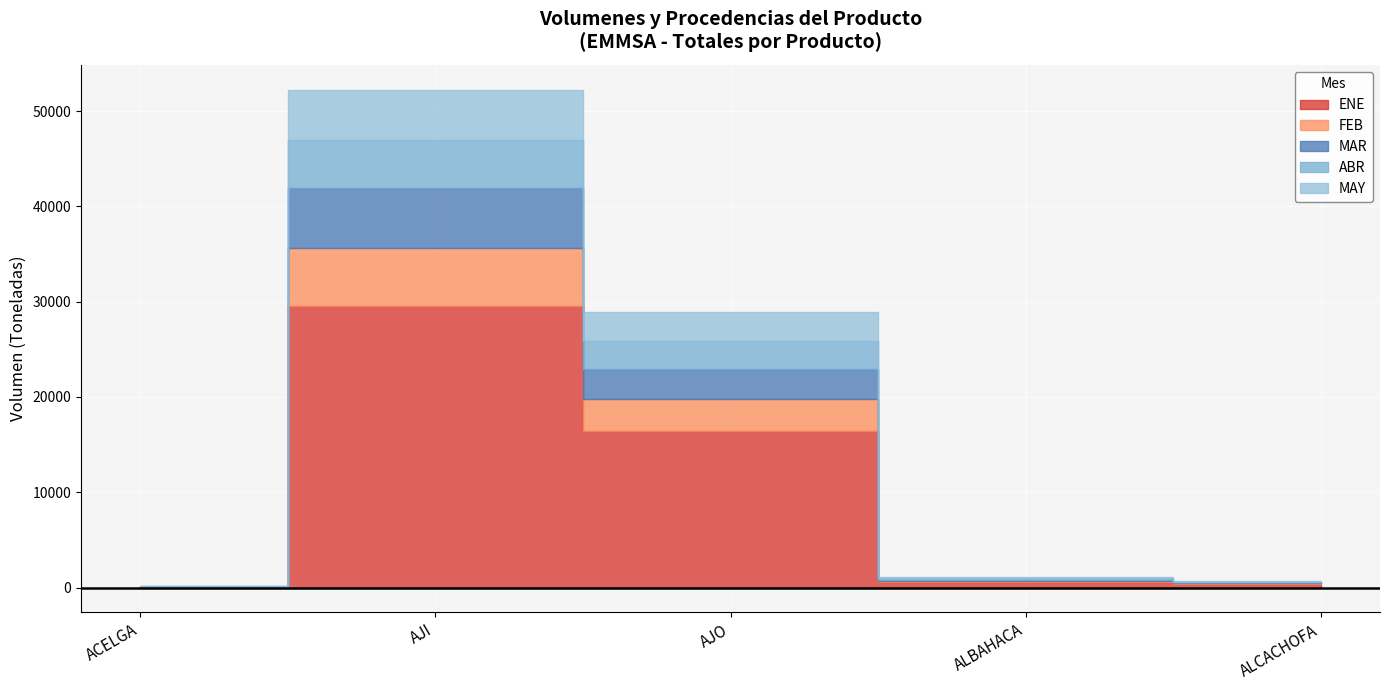

How many interior local peaks does the MAR series have?

1